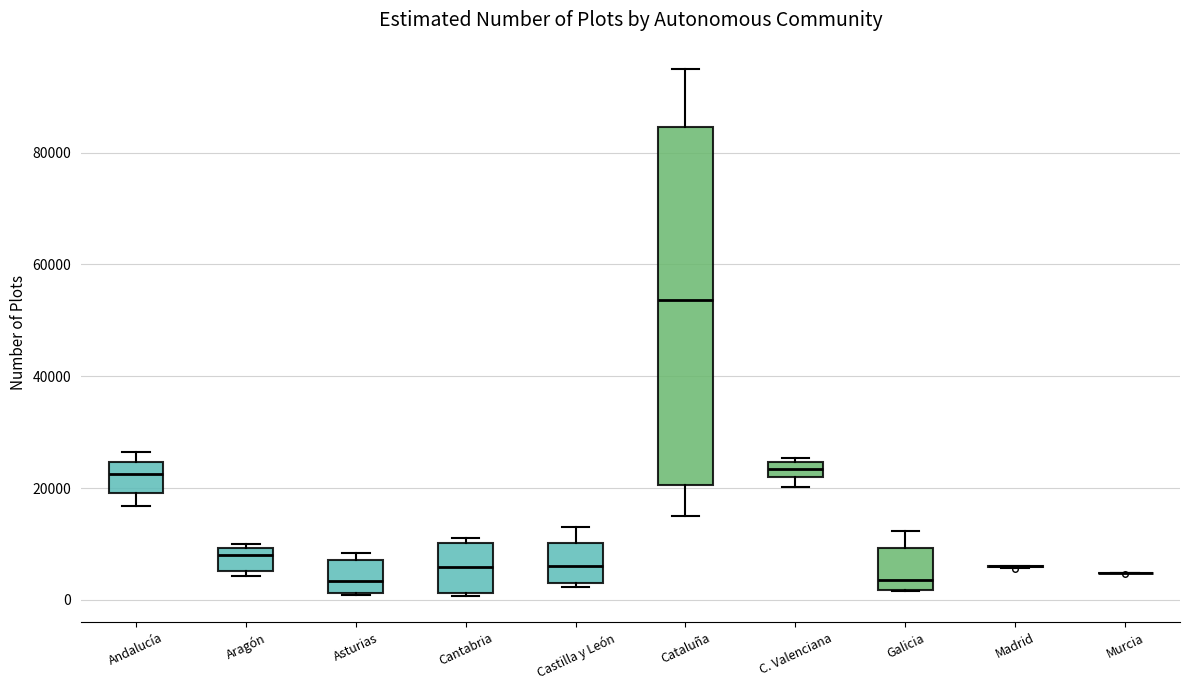

Where is the lower edge of the box for Cantabria on the y-axis? The values are not printed on the chart, so give them approximately, as read against the axis.

2000